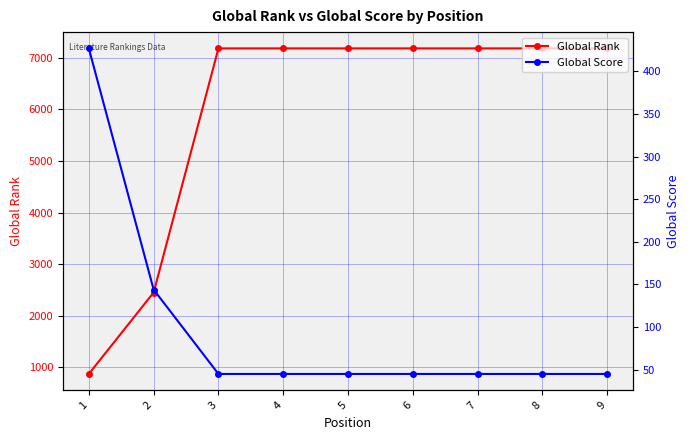

Which series has the widest spread of values?

Global Rank